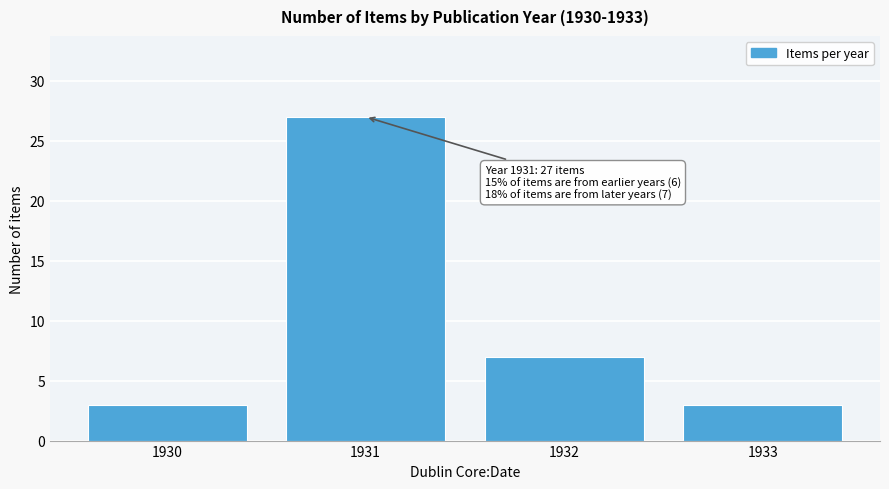

Reading left to right, transcribe all the data shown in this chart.

3	27	7	3